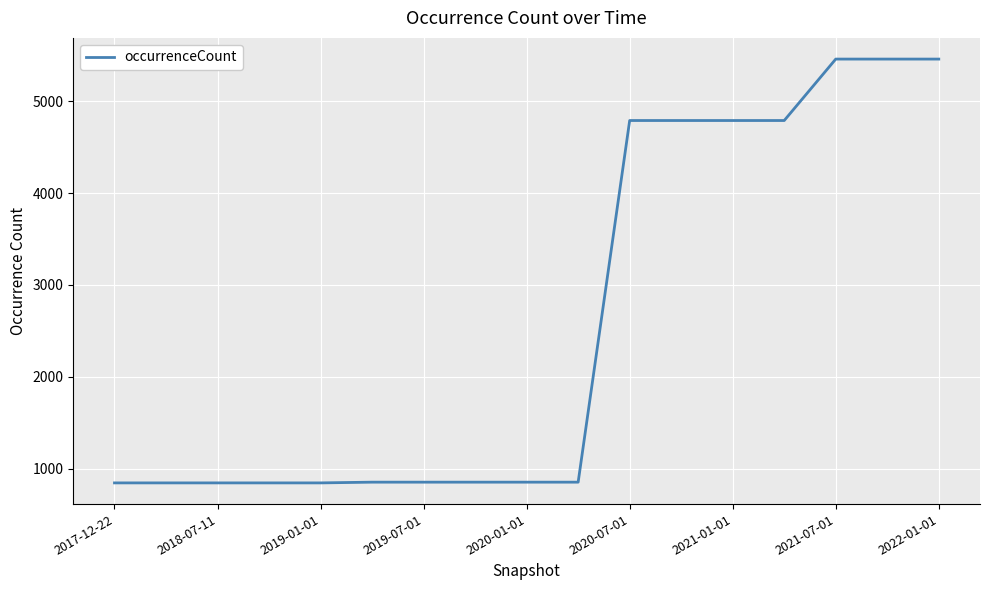

What is the difference between the maximum and minimum values?

4615